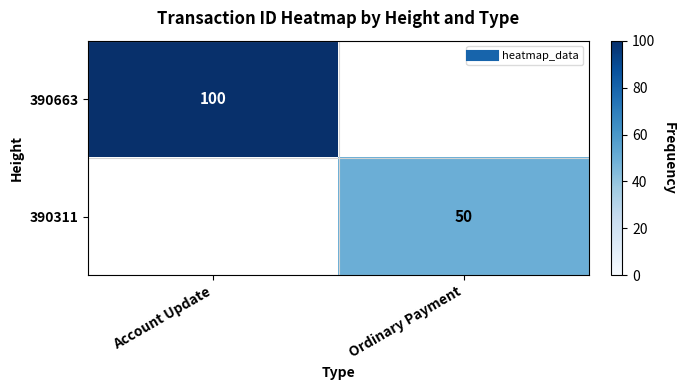

Which label corresponds to the largest value in the chart?

Account Update